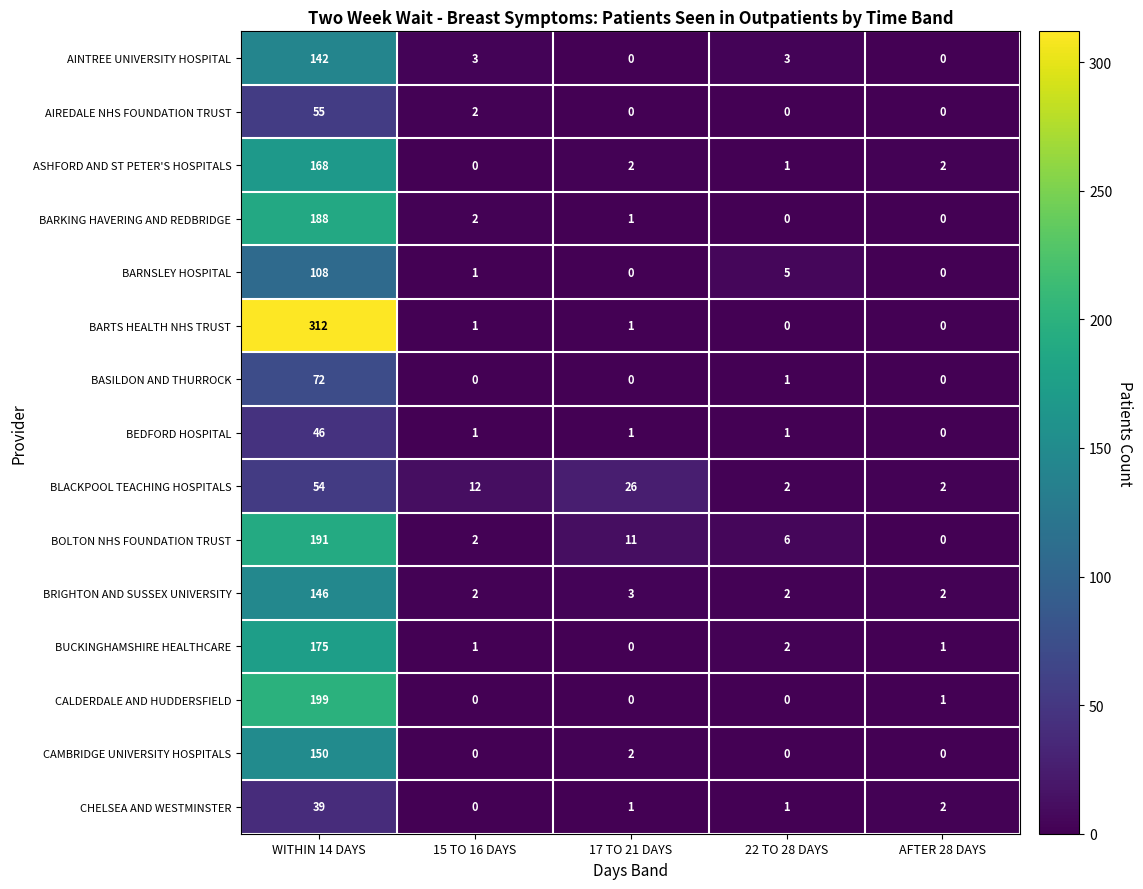

What is the difference between the highest and lowest values at 15 TO 16 DAYS?

12